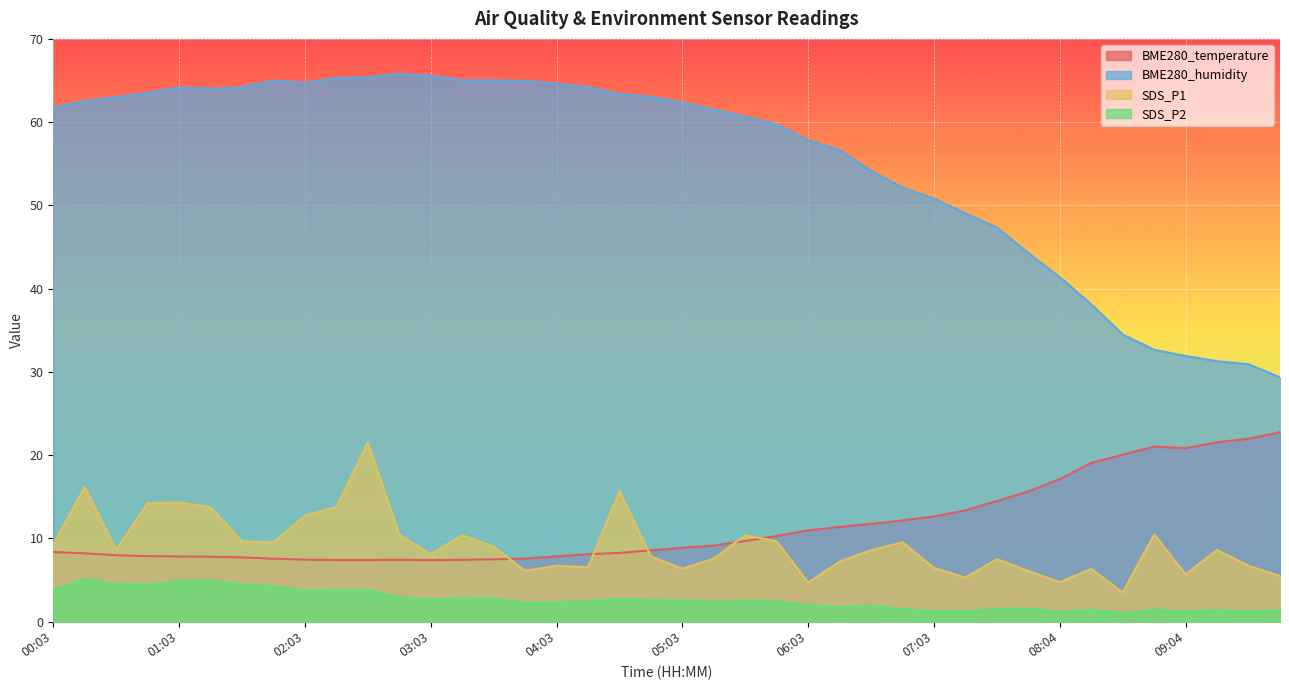

What position from the right is 00:48?

37